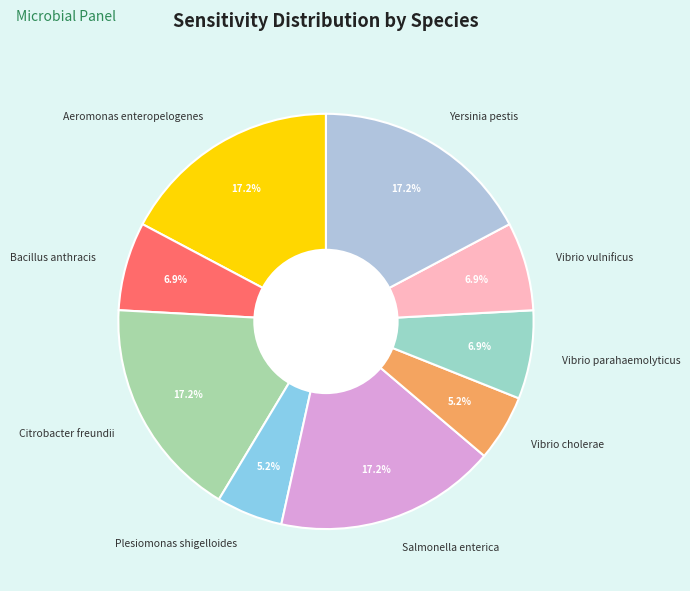

Count the number of slices in the pie.

9